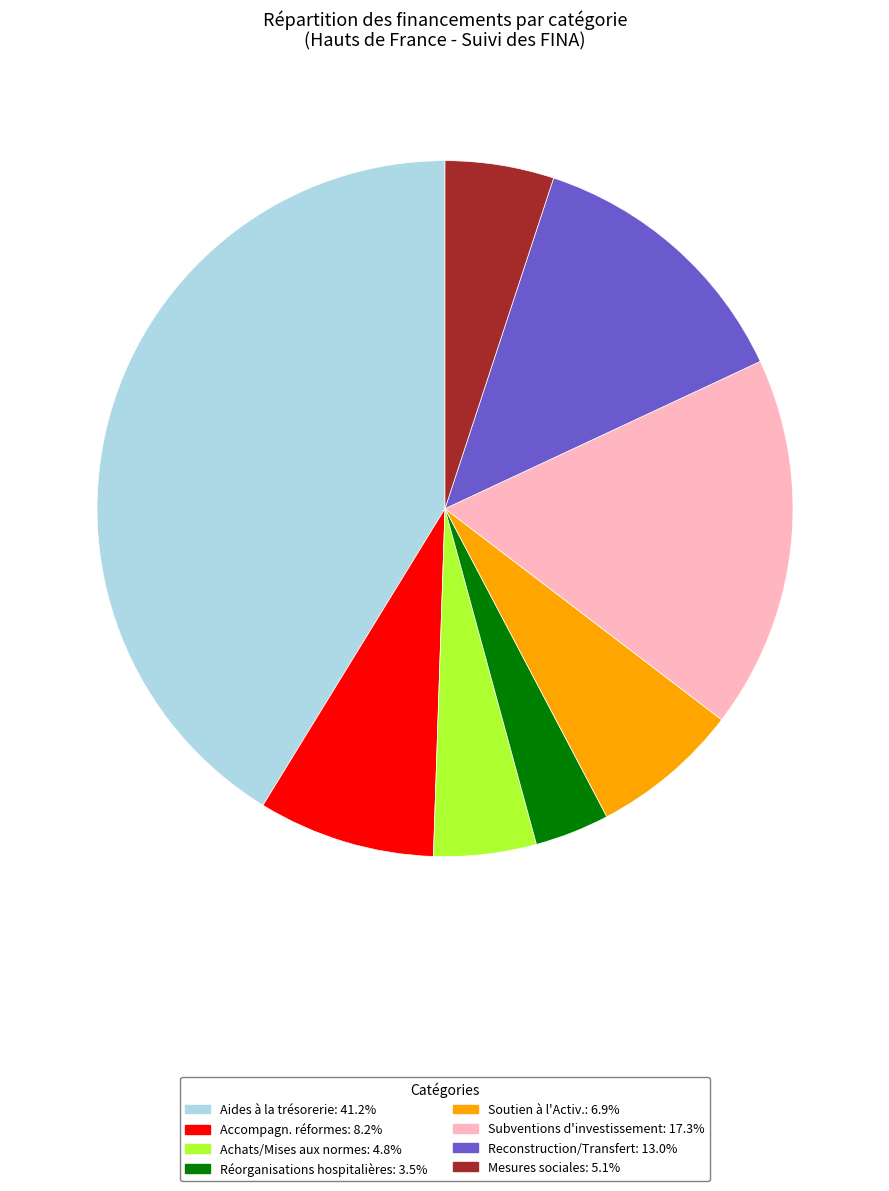

Which category has the biggest portion of the pie?

Aides à la trésorerie